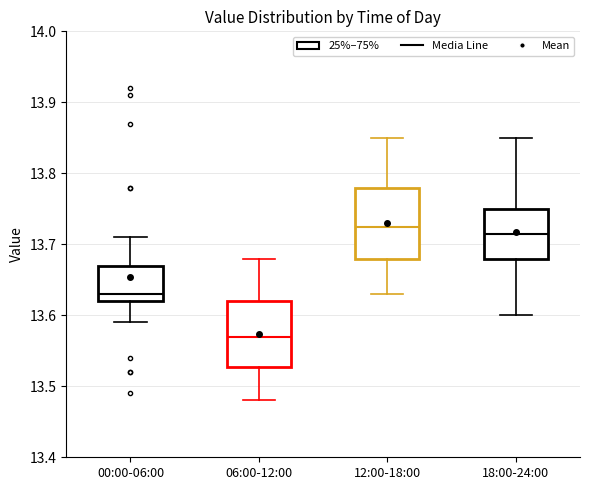

Where is the upper edge of the box for 06:00-12:00 on the y-axis? The values are not printed on the chart, so give them approximately, as read against the axis.

13.62